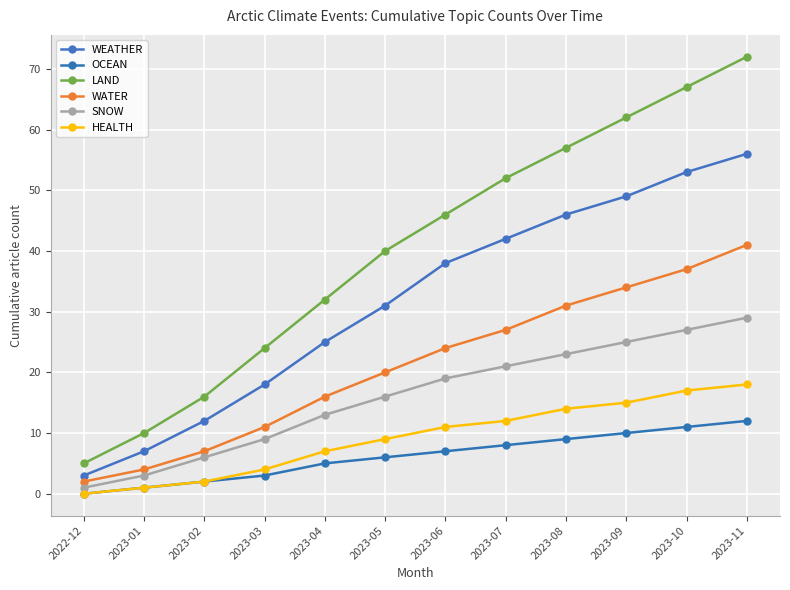

What is the total value across all series at 2023-09?

195